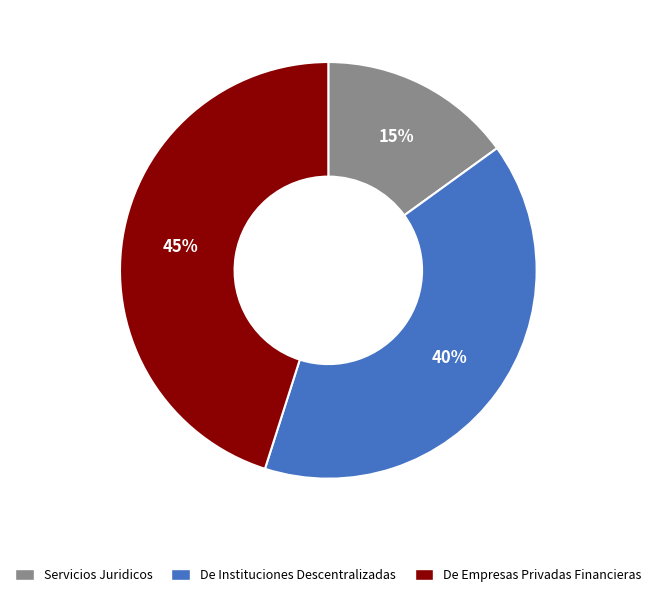

What is the smallest slice in the pie chart?

Servicios Juridicos